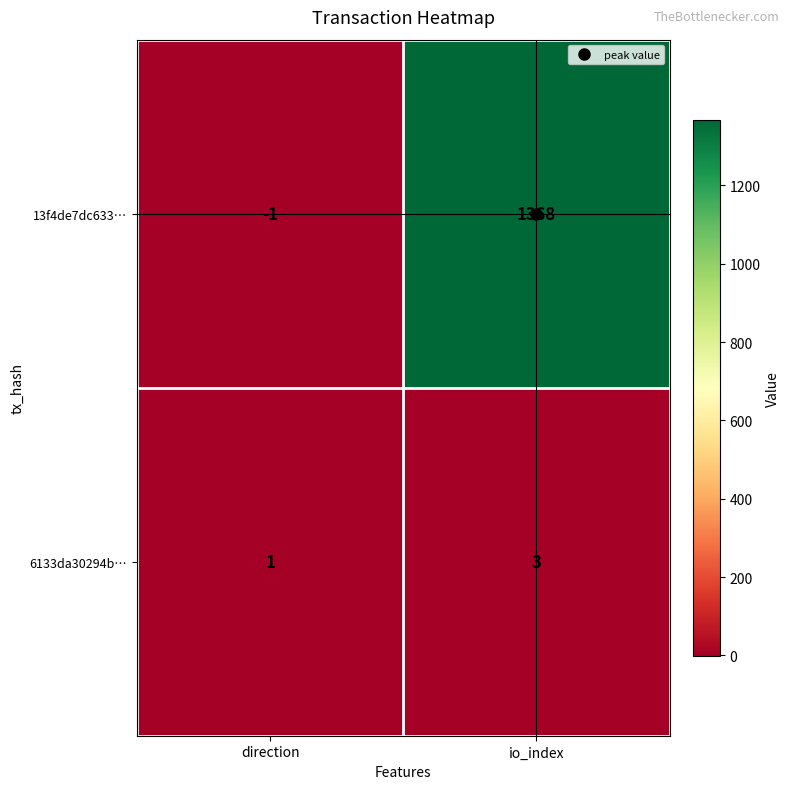

What is the difference between the highest and lowest values at io_index?

1365